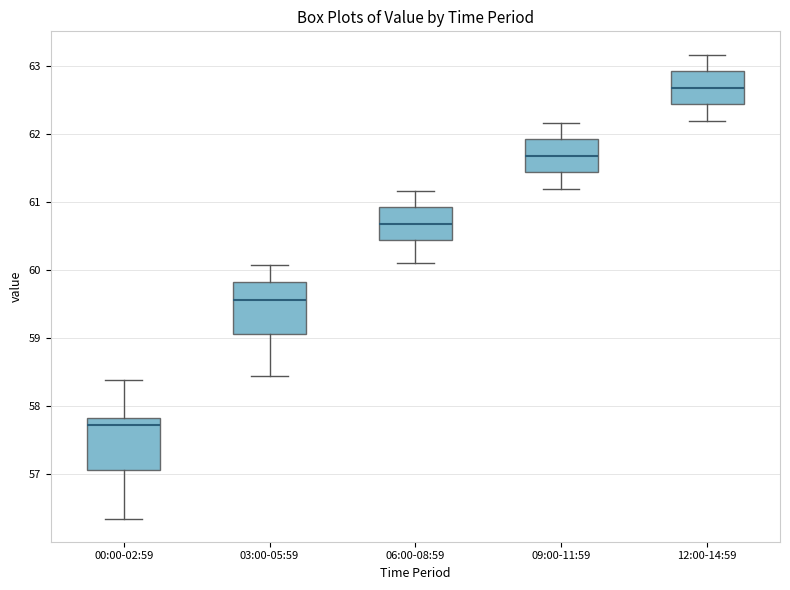

Where does the upper whisker of the box for 03:00-05:59 end on the y-axis? The values are not printed on the chart, so give them approximately, as read against the axis.

60.1